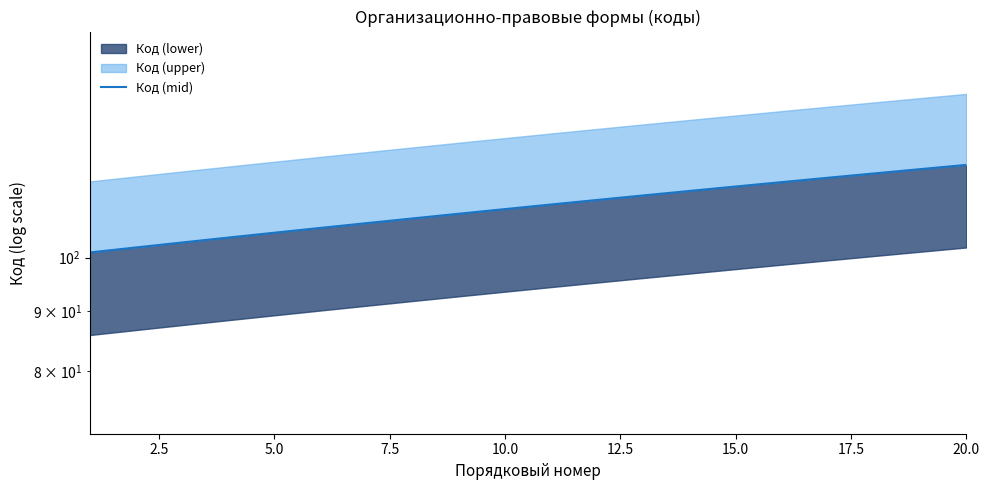

Reading right to left, what are all the values shown in this chart?

120	119	118	117	116	115	114	113	112	111	110	109	108	107	106	105	104	103	102	101